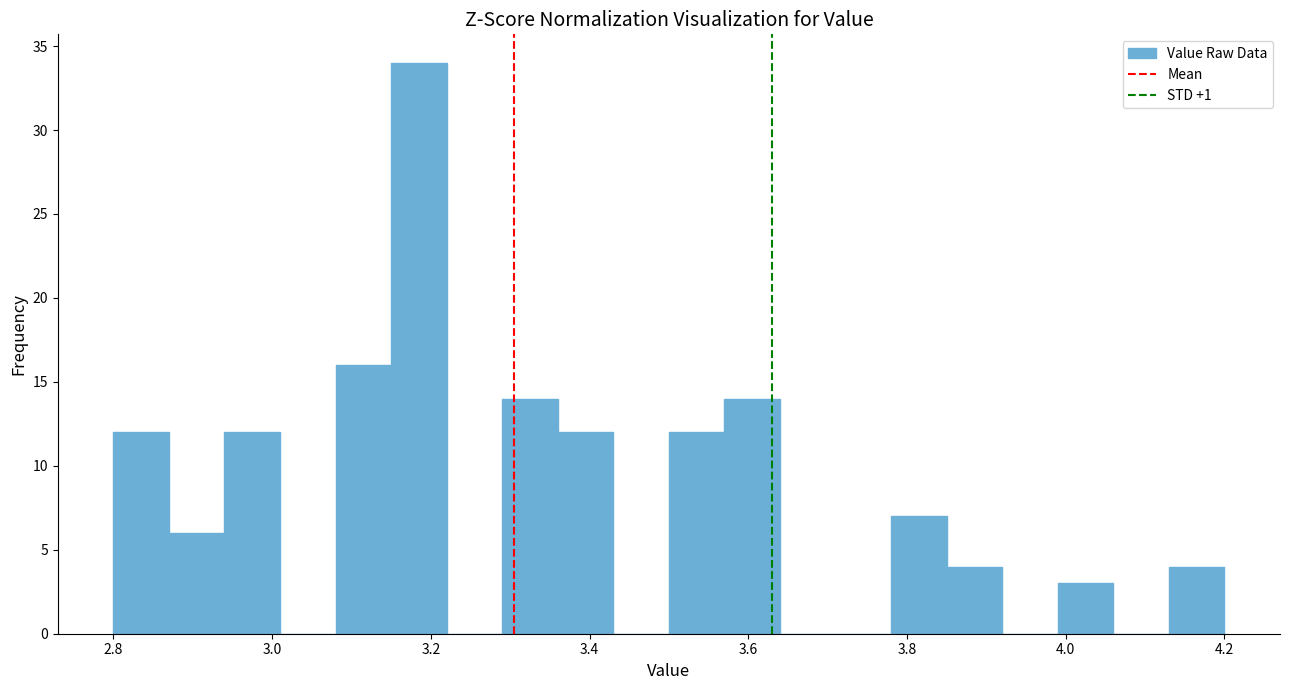

Read against the x-axis, roughly where is the centre of the tallest bar?

3.18